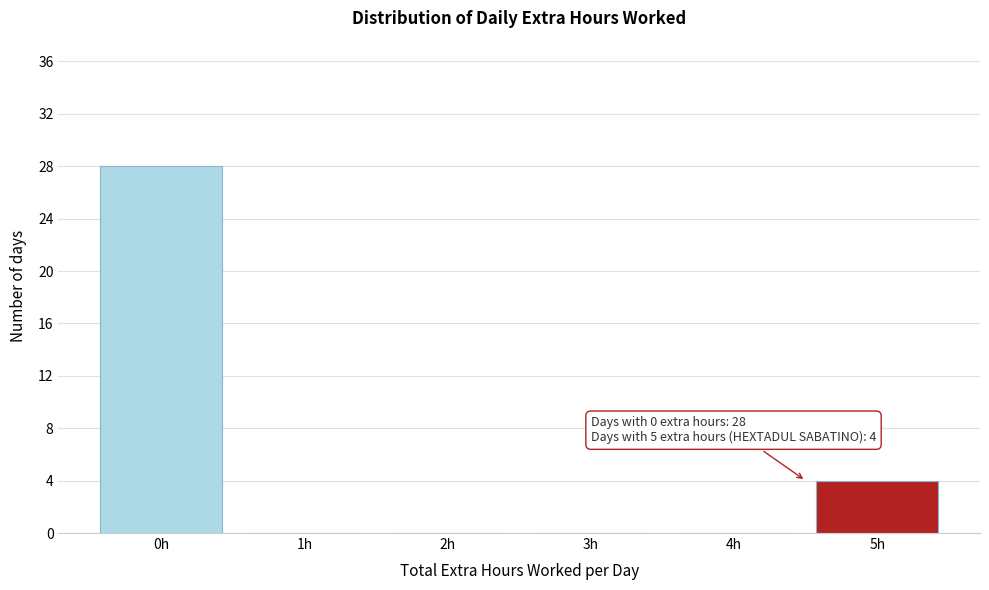

Reading right to left, extract all data points from this chart.

5h=4	4h=0	3h=0	2h=0	1h=0	0h=28